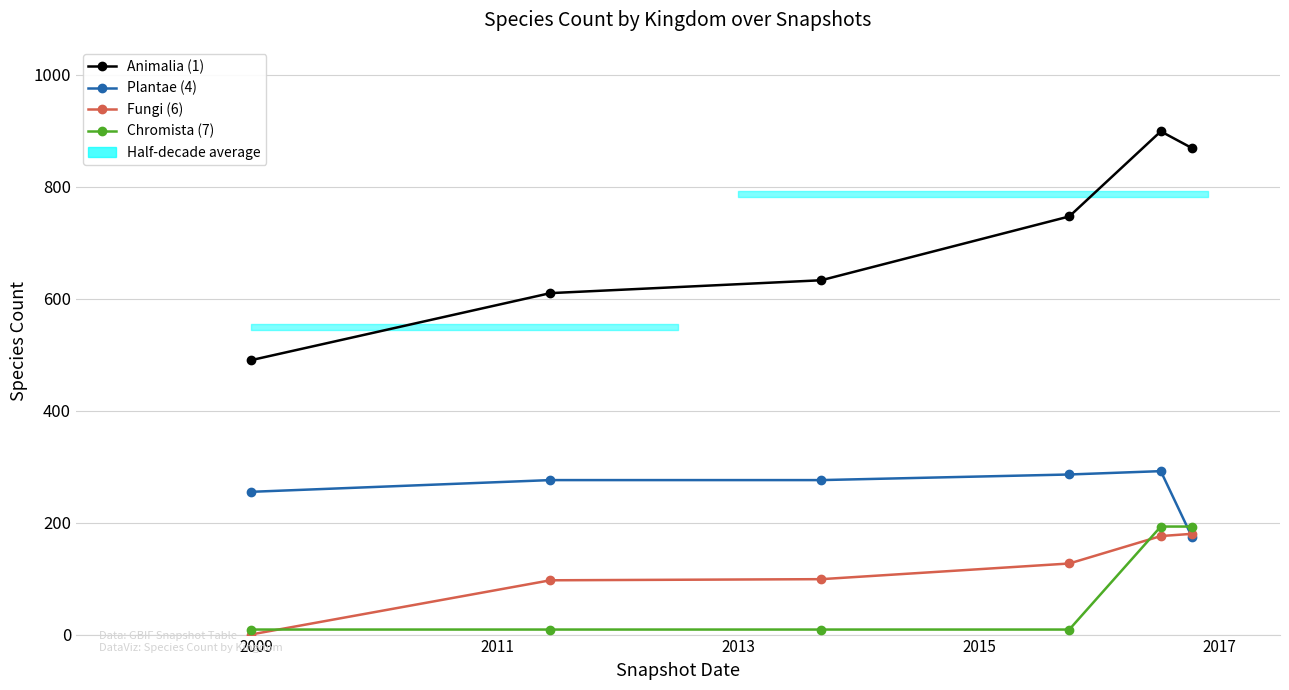

Is the value of Fungi (6) at 5 greater than the value of Chromista (7) at 2017?

No